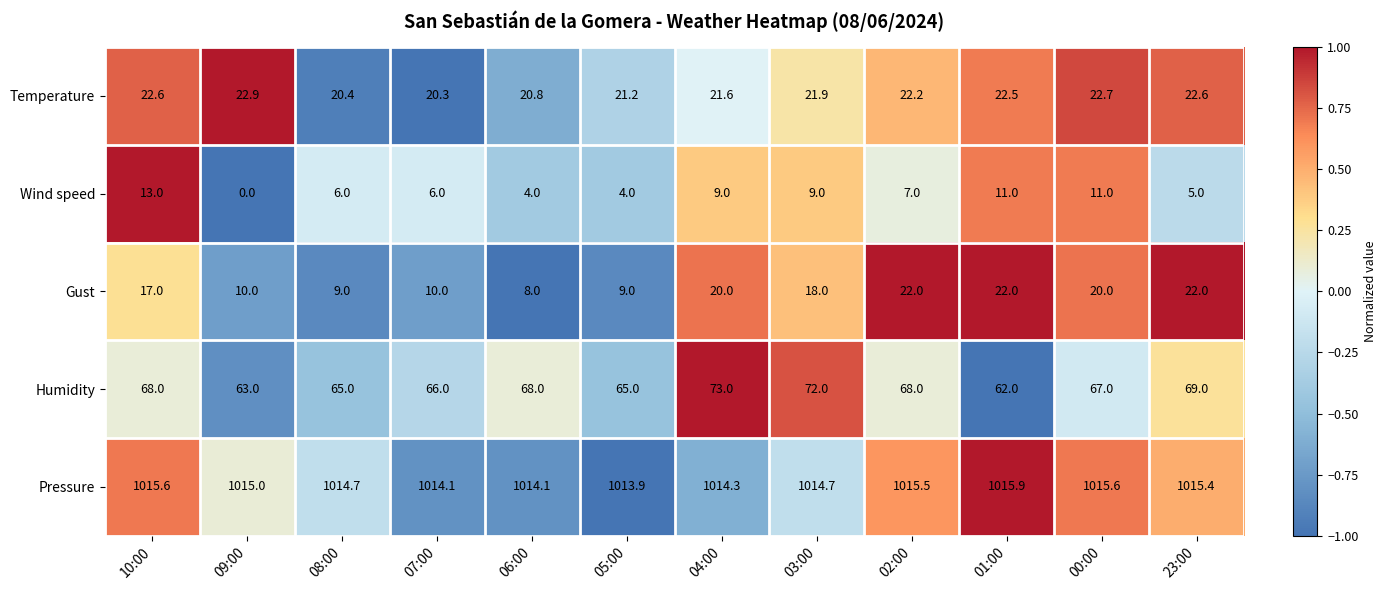

Which series has the largest total across all categories?

Pressure